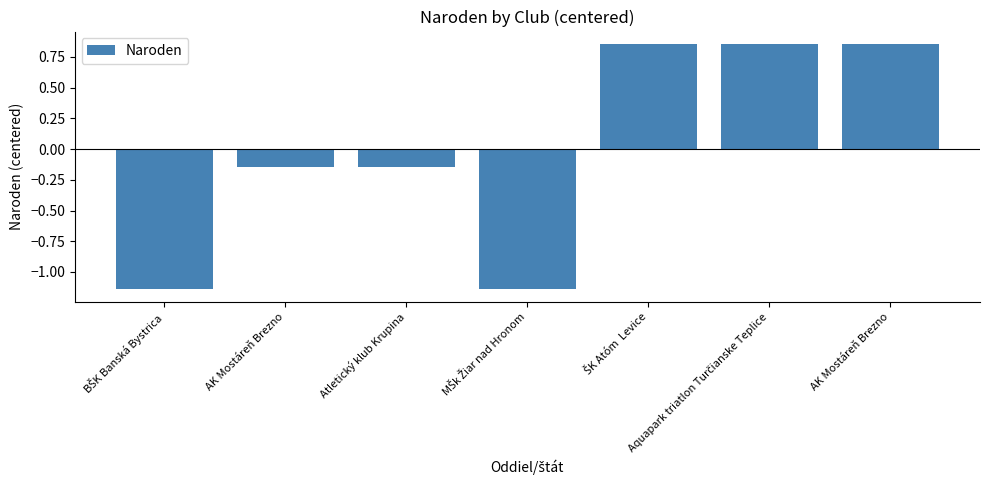

Are the bars horizontal?

No